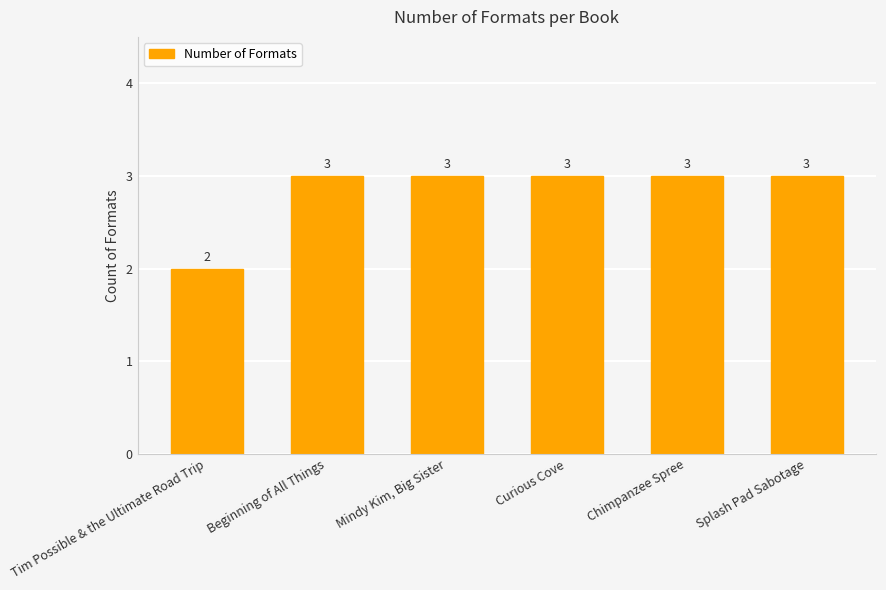

How many distinct data groups are displayed?

1